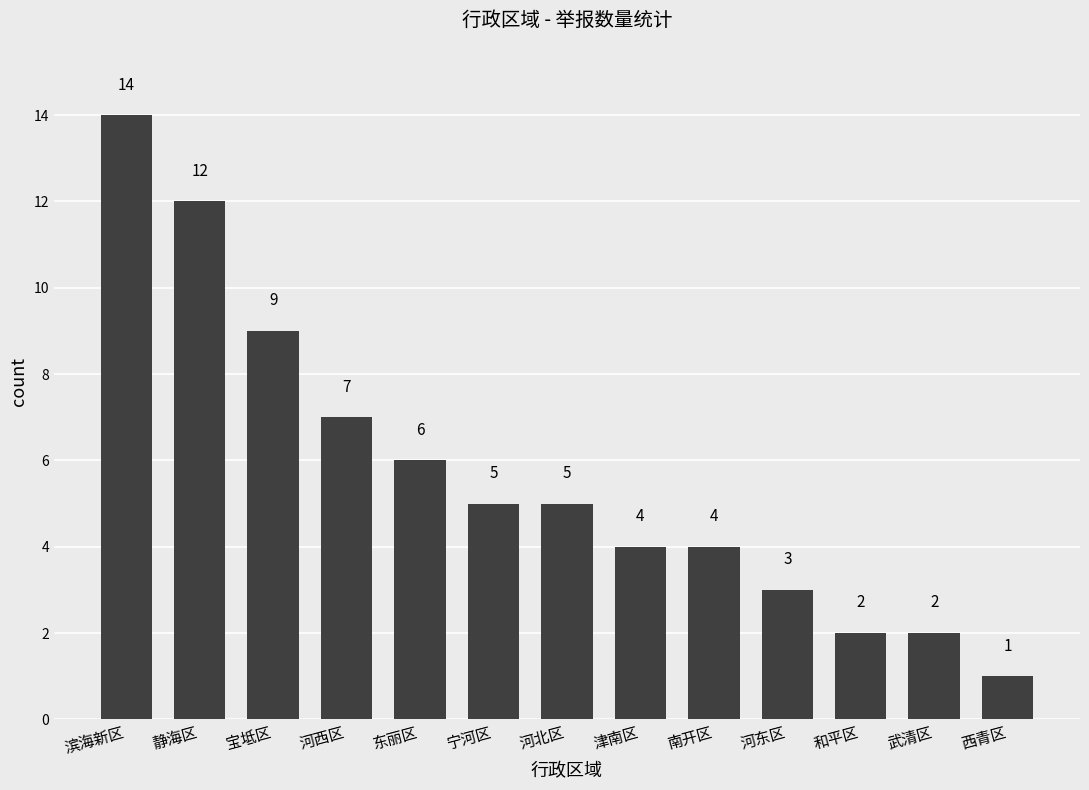

At which label does the data first exceed 5?

滨海新区